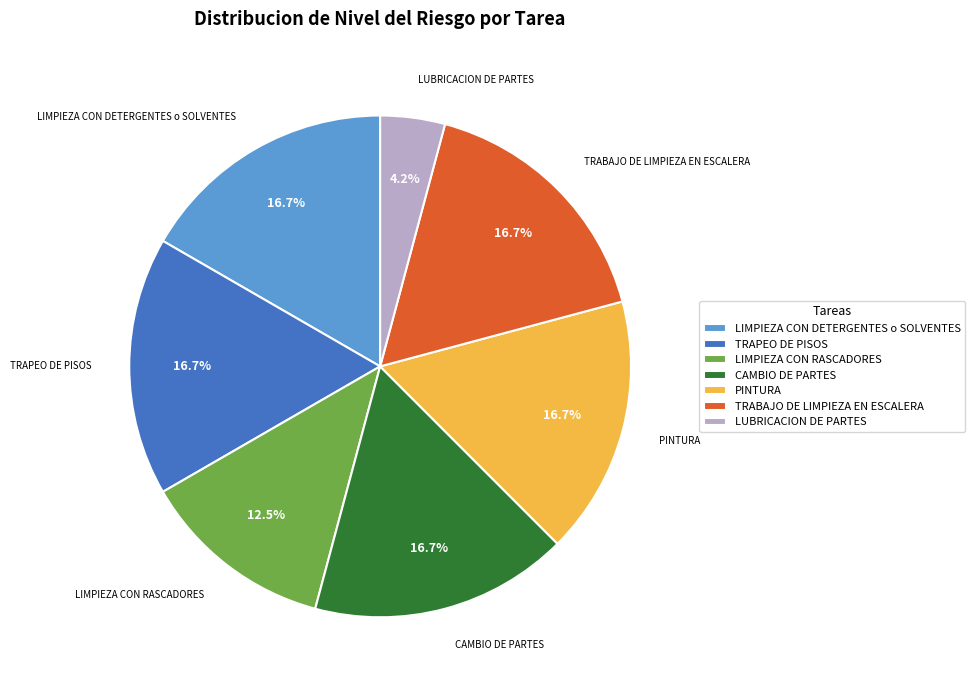

Count the number of slices in the pie.

7